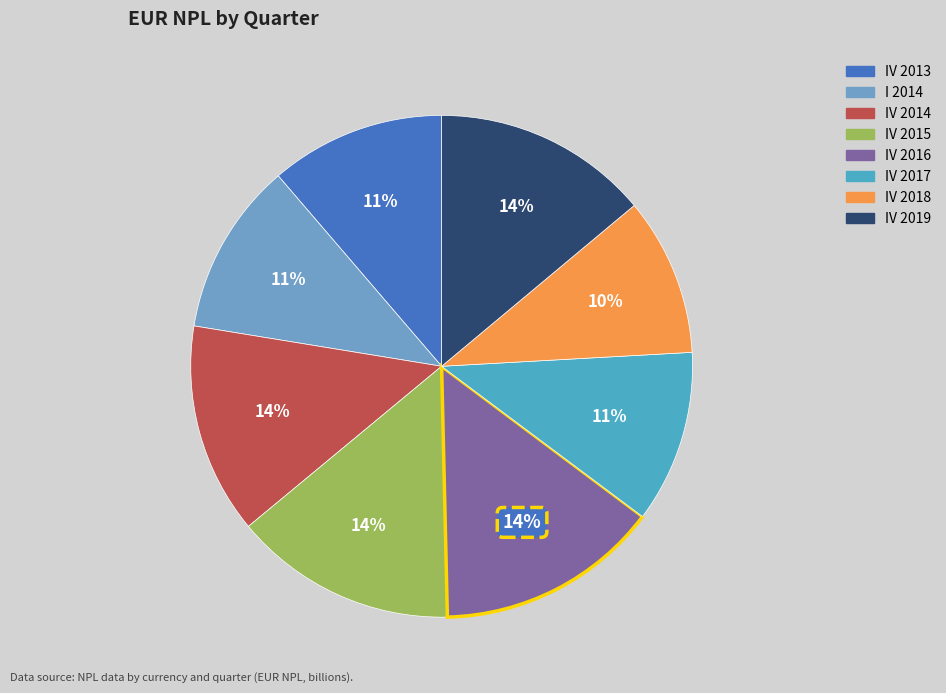

Is there a majority slice in this chart?

No